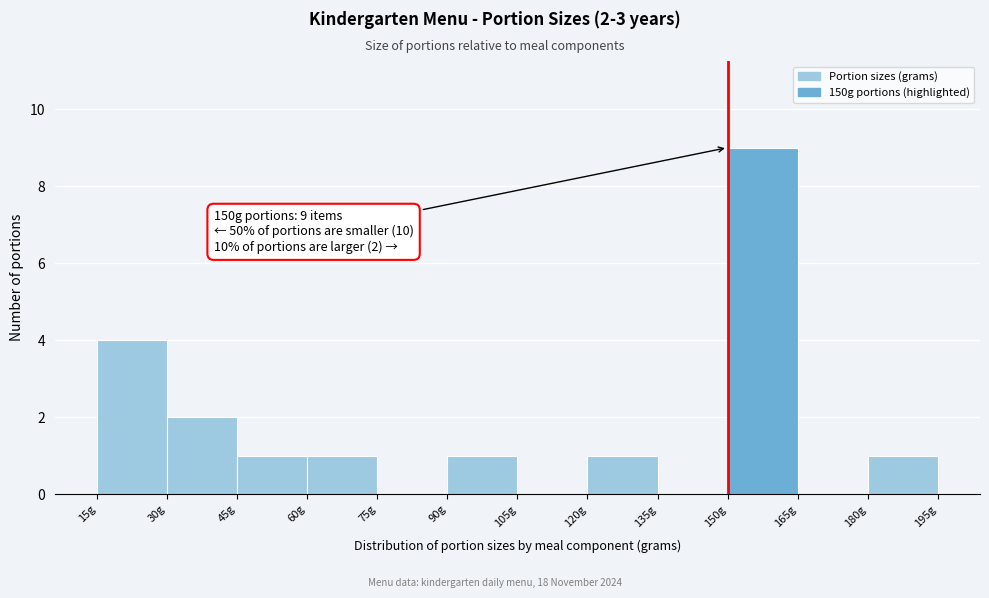

Which range on the x-axis has the tallest bar?

150 to 165